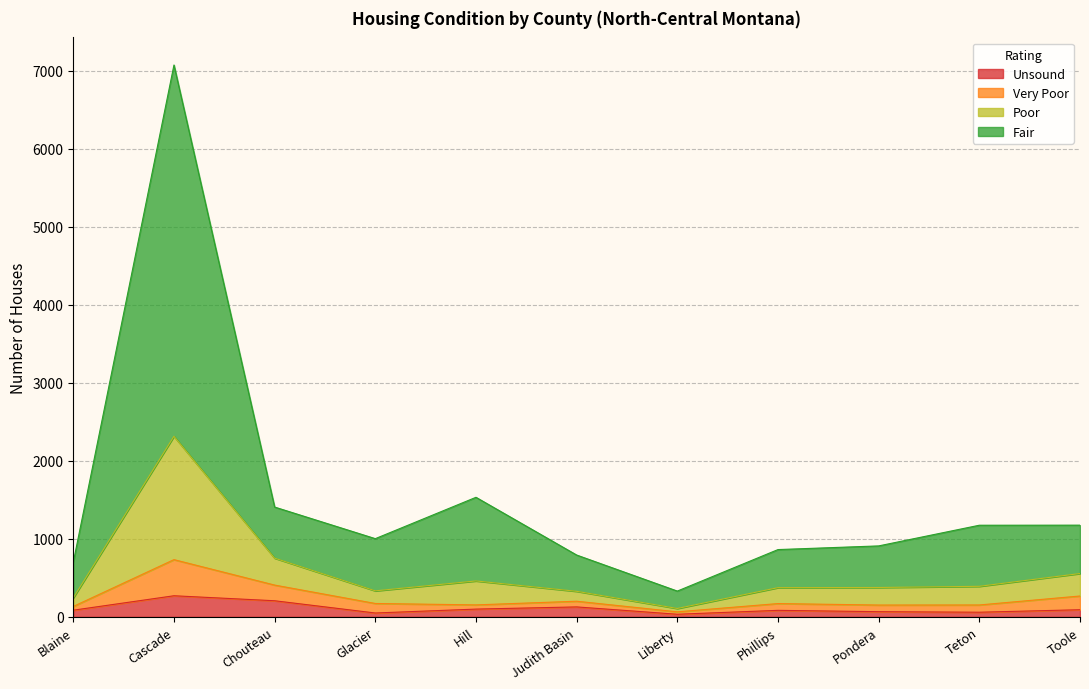

What are all the series names shown in the legend?

Unsound, Very Poor, Poor, Fair